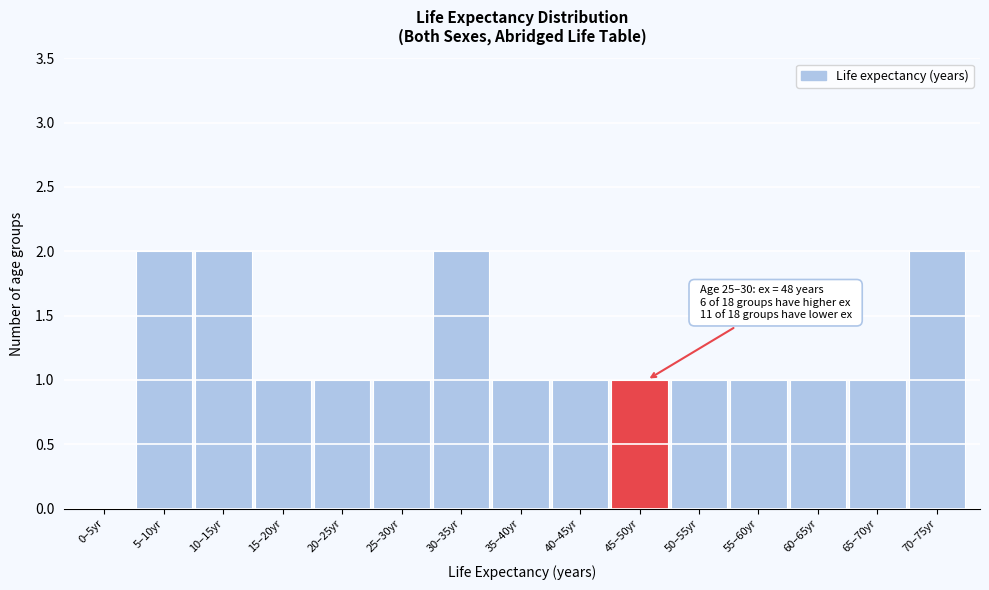

What is the sum of the values at 30–35yr and 25–30yr?

3